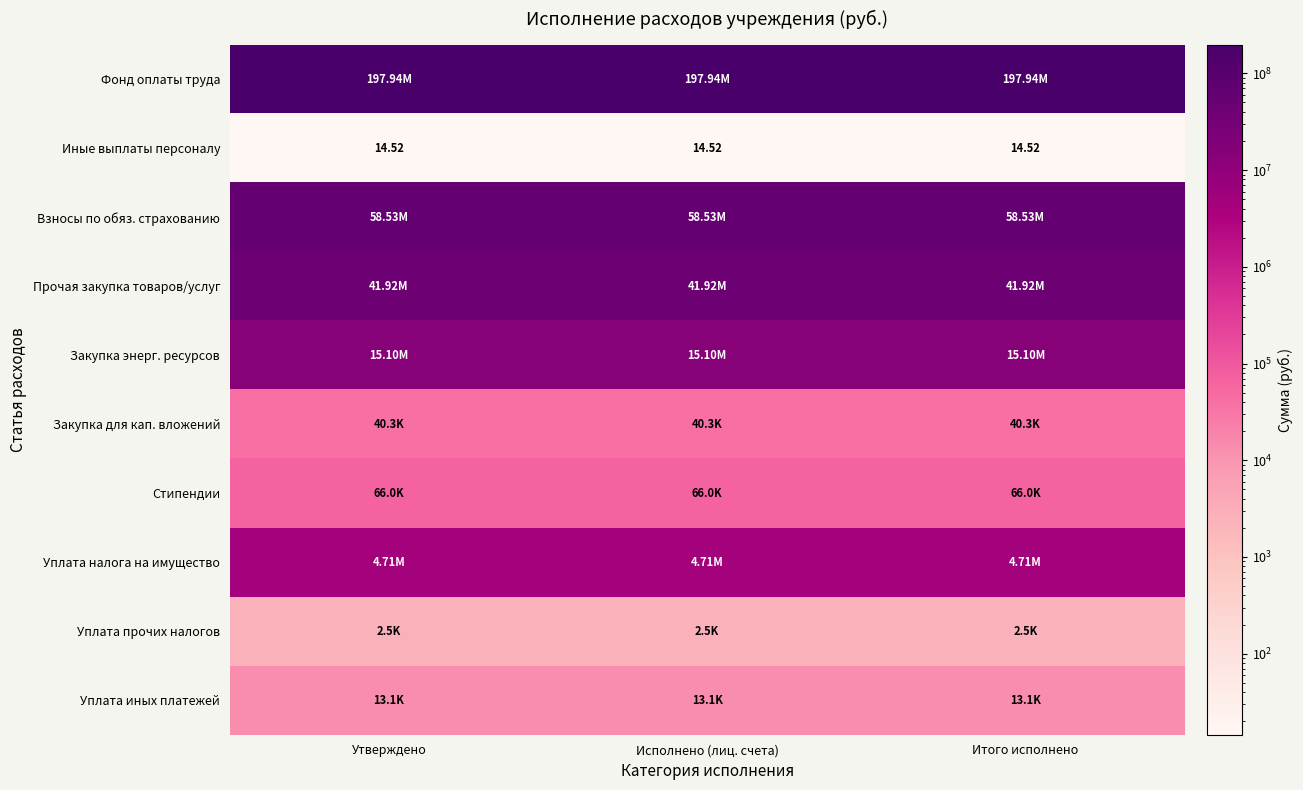

Where is Закупка энерг. ресурсов nearest to the value 15101351?

Утверждено